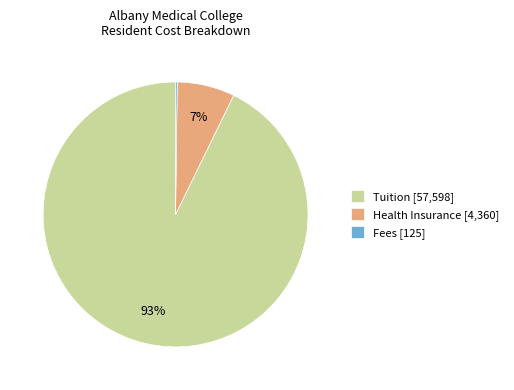

To the nearest percent, what portion does Tuition represent?

93%